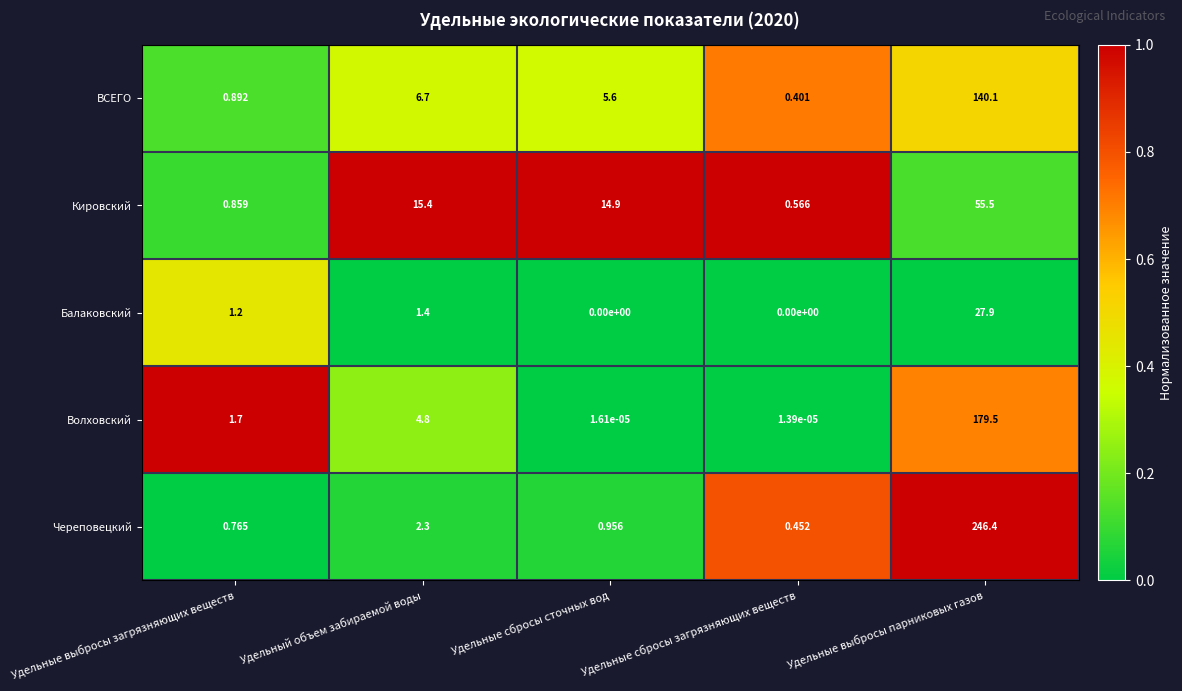

How many distinct data groups are displayed?

5